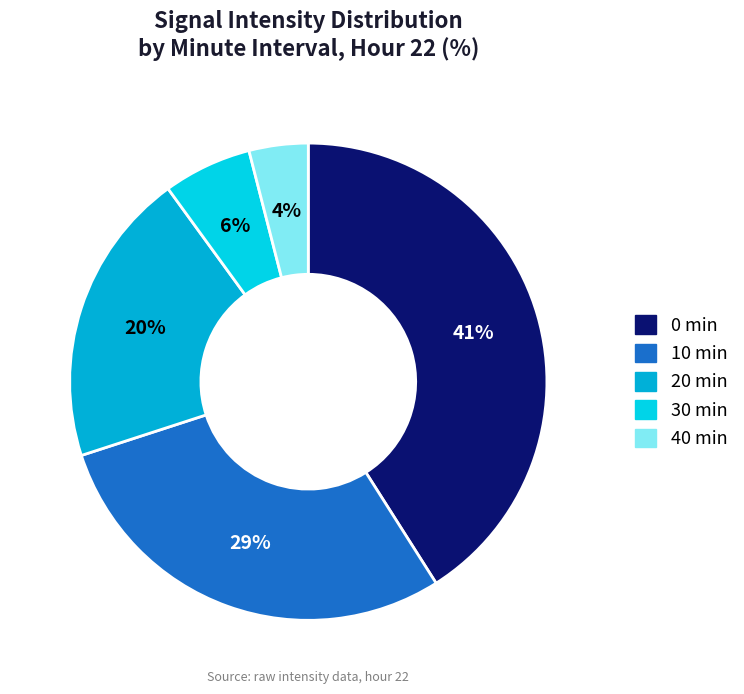

How many segments does this pie chart have?

5